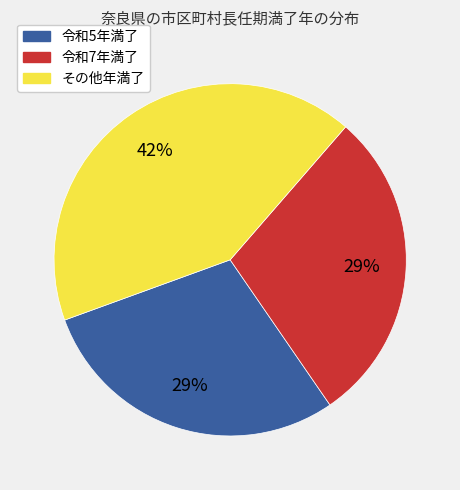

To the nearest percent, what is the average slice percentage?

33%